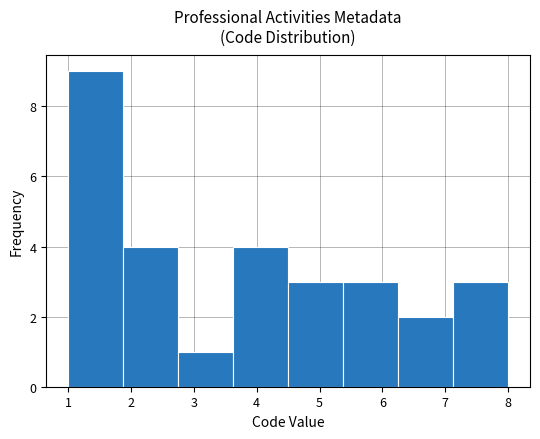

Reading left to right, transcribe this chart: for each bar, give the range it covers on the x-axis and its height. Neither the bar edges nor the heights are printed on the chart, so give them approximately, as read against the axes.

1.0 to 1.9: 9
1.9 to 2.8: 4
2.8 to 3.6: 1
3.6 to 4.5: 4
4.5 to 5.4: 3
5.4 to 6.3: 3
6.3 to 7.1: 2
7.1 to 8.0: 3